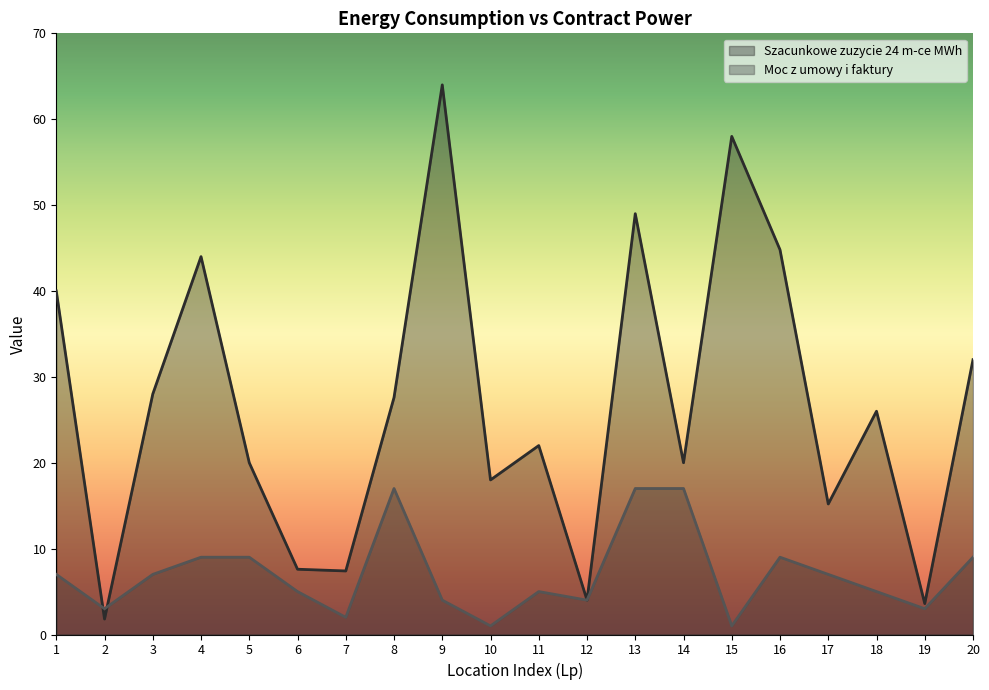

The Szacunkowe zuzycie 24 m-ce MWh series shows 12.9 at 18. True or false?

False